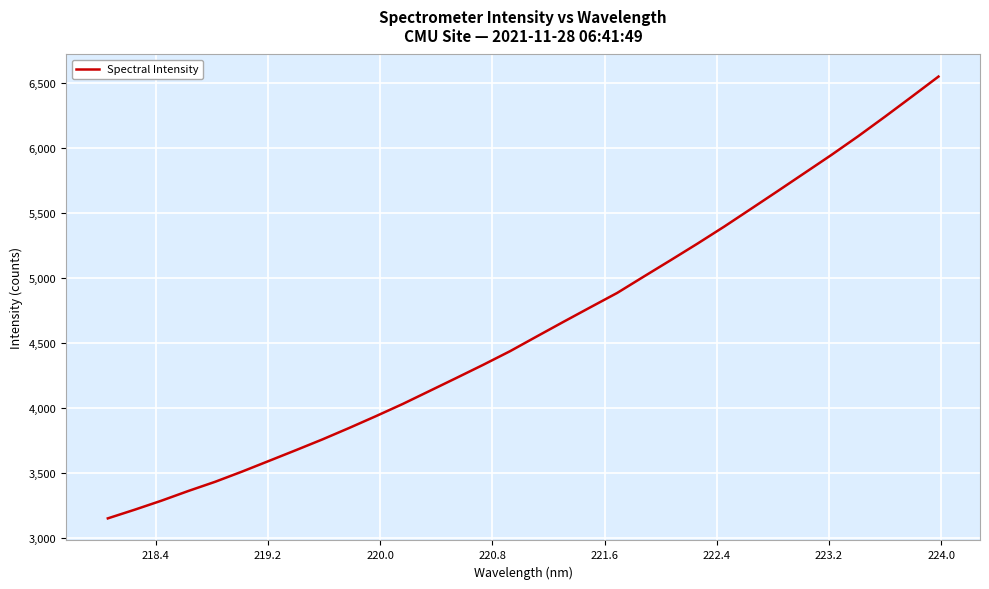

What is the difference between the maximum and minimum values?

3402.1